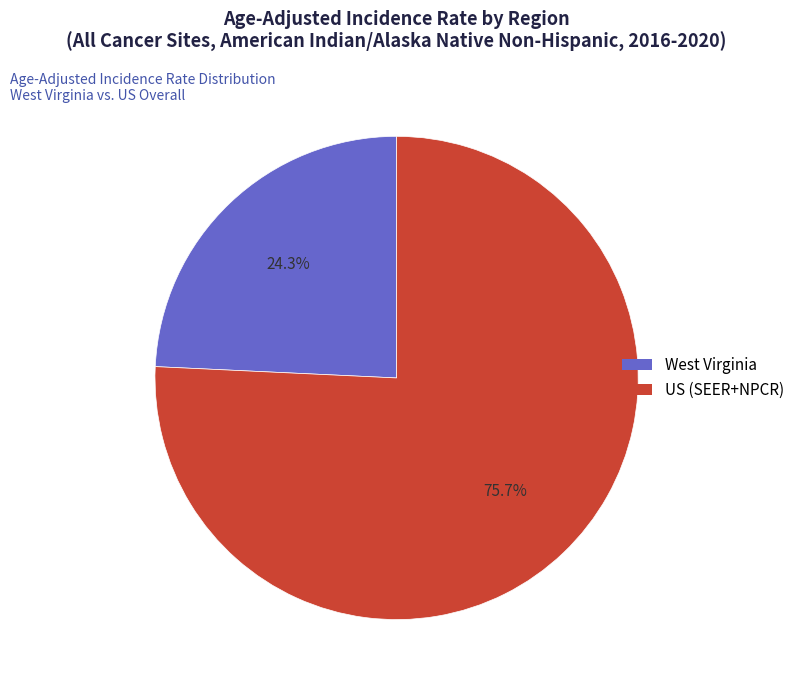

Is it true that US (SEER+NPCR) is 87% of the pie?

False